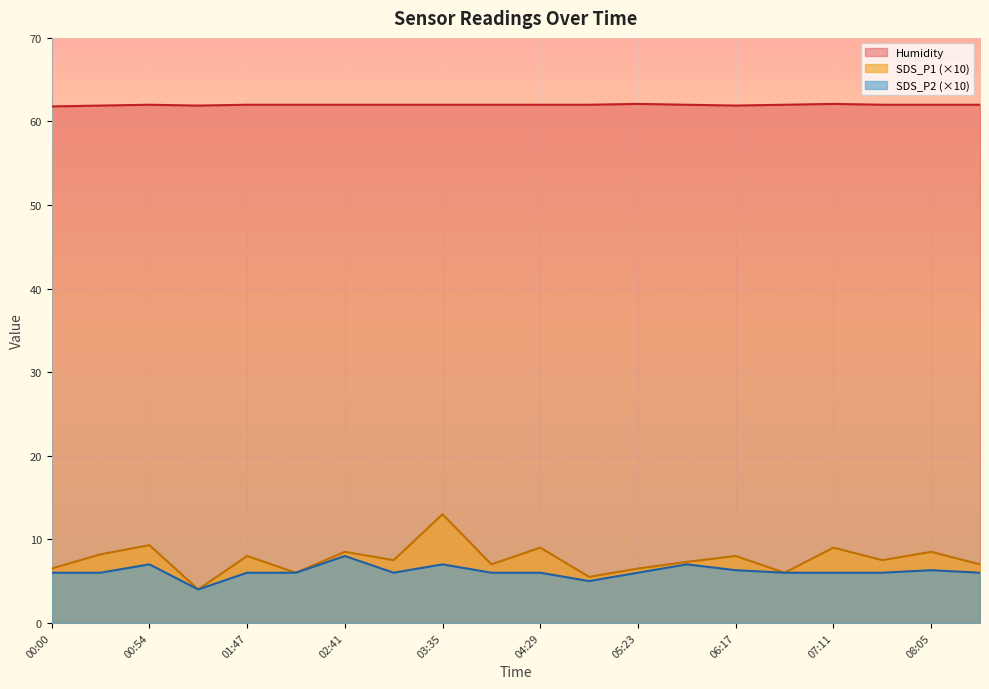

At which category does the chart reach its peak across all series?

05:23